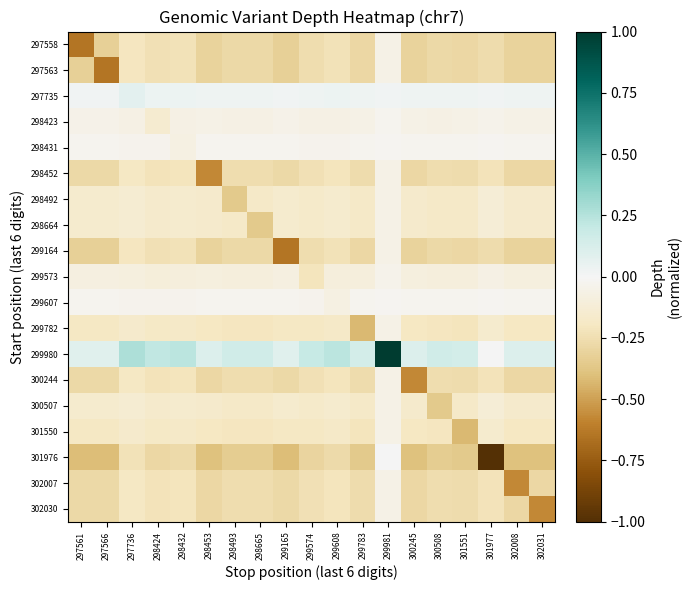

How many series are shown in this chart?

19